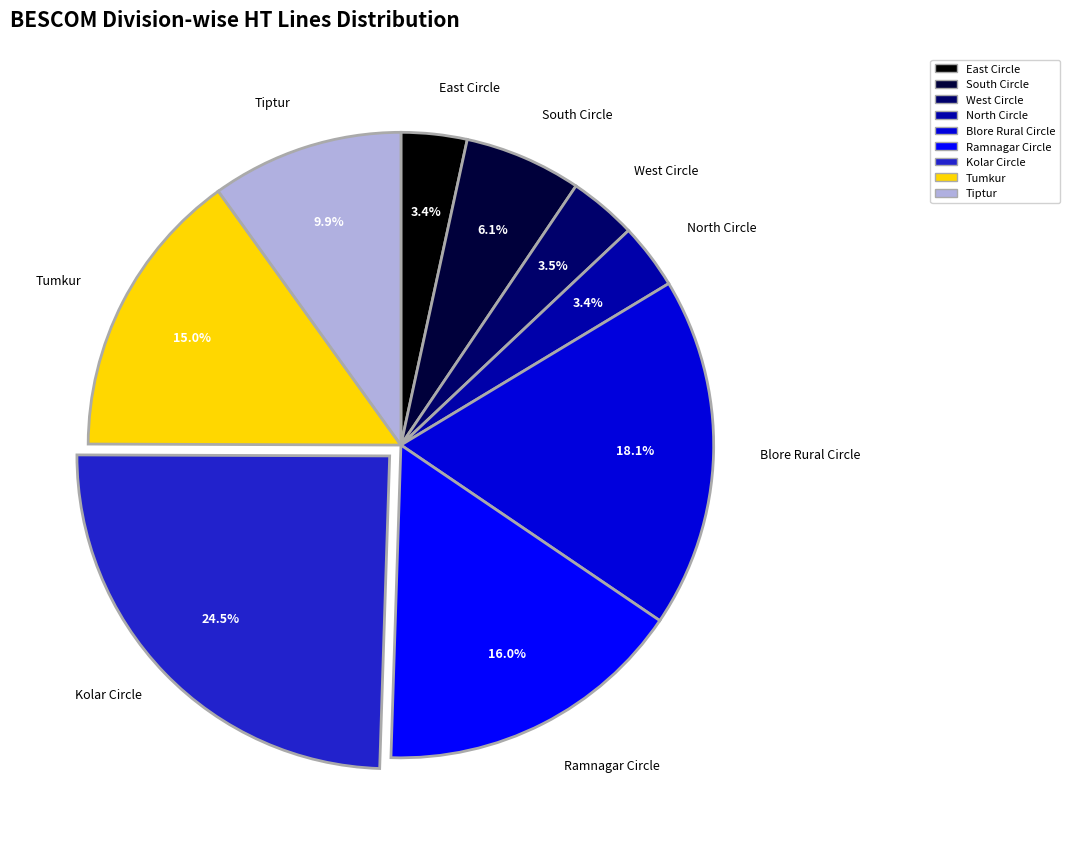

What percentage is the Blore Rural Circle slice, to the nearest percent?

18%